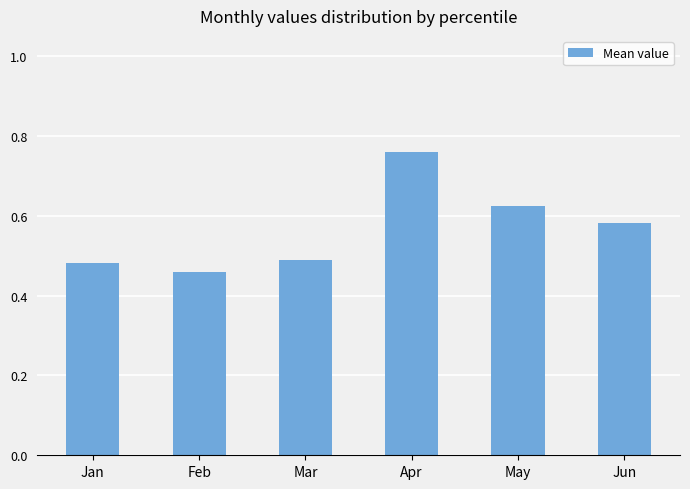

True or false: the data shows 0.3 at Feb.

False